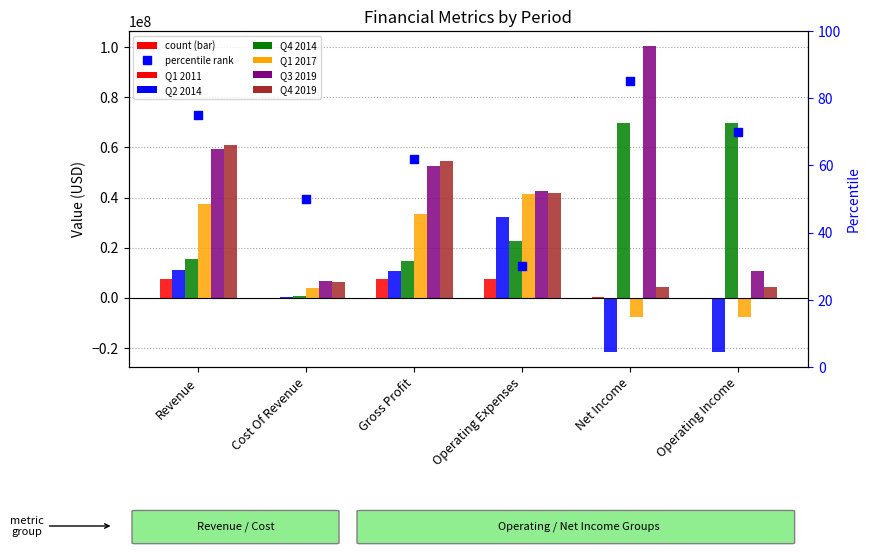

What is the total value across all series at Cost Of Revenue?

17890000